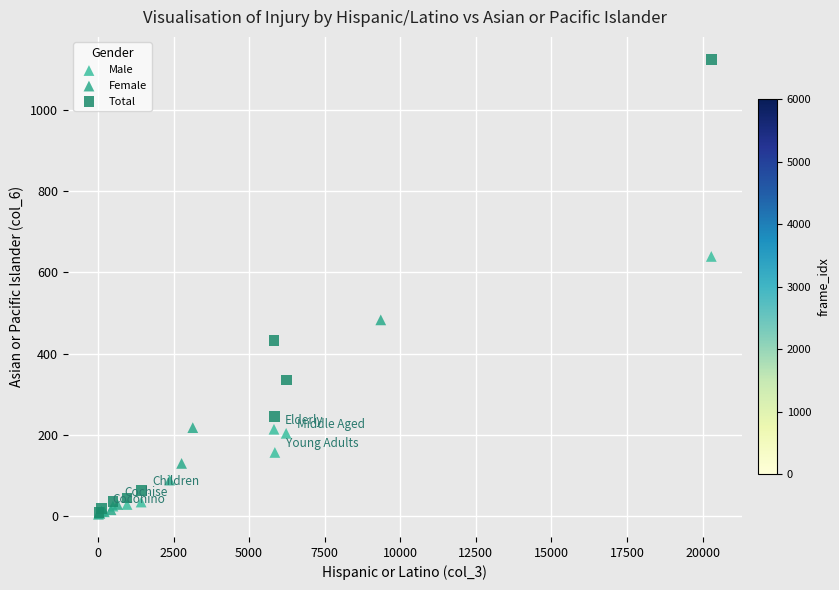

Which series reaches the maximum Y coordinate?

Total